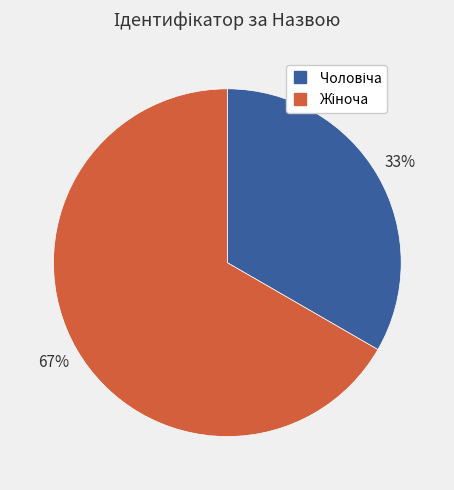

How many segments does this pie chart have?

2